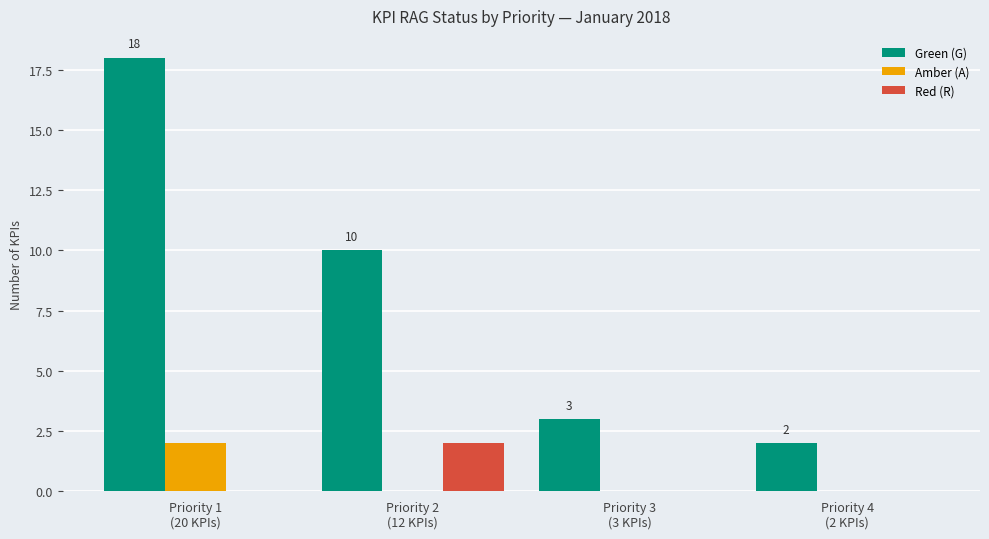

Are the bars horizontal?

No